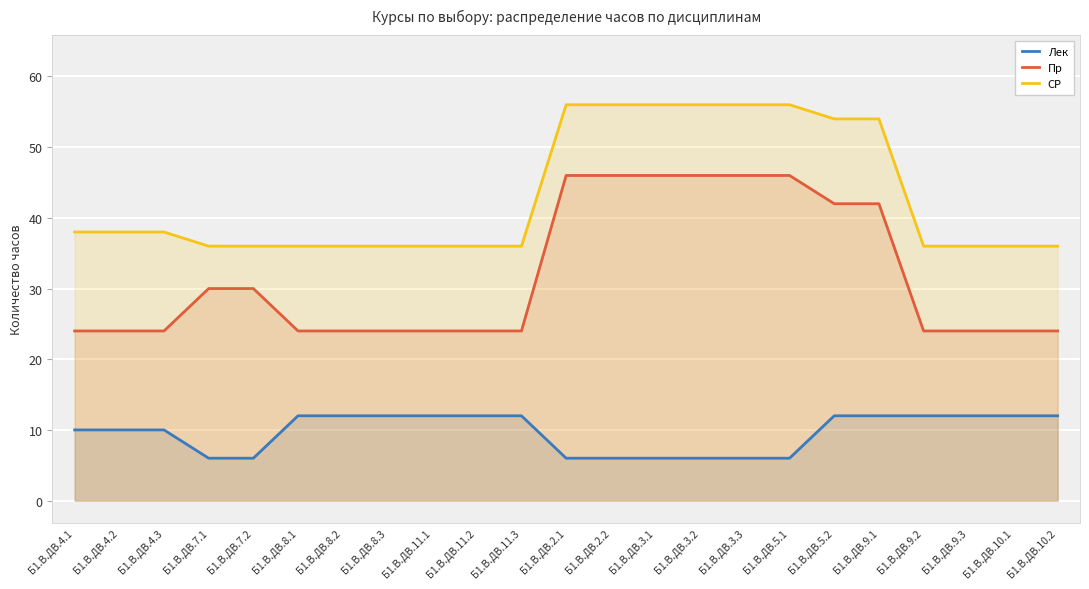

Reading left to right, list all the values displayed in this chart.

Лек: 10	10	10	6	6	12	12	12	12	12	12	6	6	6	6	6	6	12	12	12	12	12	12
Пр: 24	24	24	30	30	24	24	24	24	24	24	46	46	46	46	46	46	42	42	24	24	24	24
СР: 38	38	38	36	36	36	36	36	36	36	36	56	56	56	56	56	56	54	54	36	36	36	36